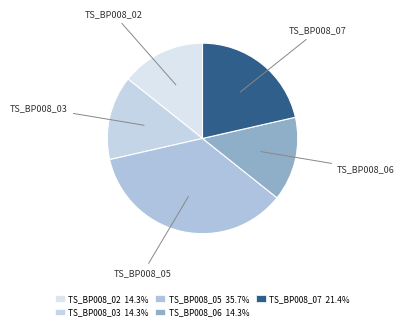

The TS_BP008_07 slice represents 34% of the pie. True or false?

False